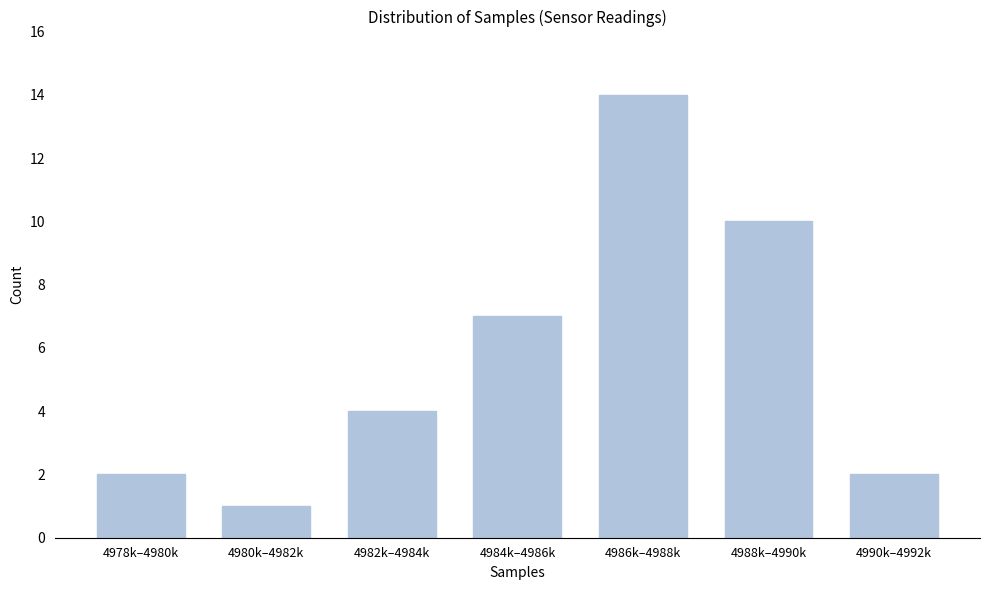

Reading right to left, what are all the values shown in this chart?

4990k–4992k=2	4988k–4990k=10	4986k–4988k=14	4984k–4986k=7	4982k–4984k=4	4980k–4982k=1	4978k–4980k=2